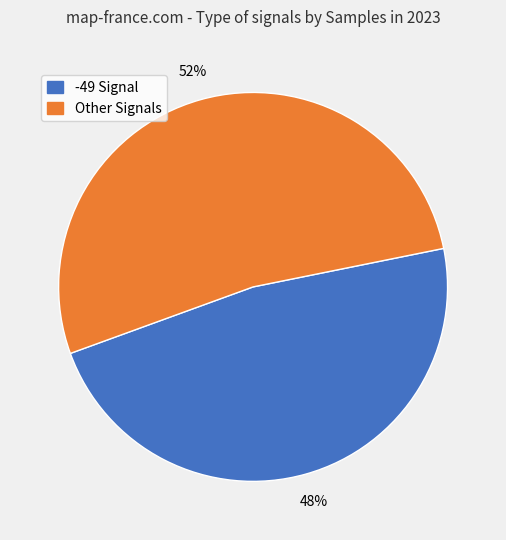

Is there any slice that represents more than half of the pie?

Yes